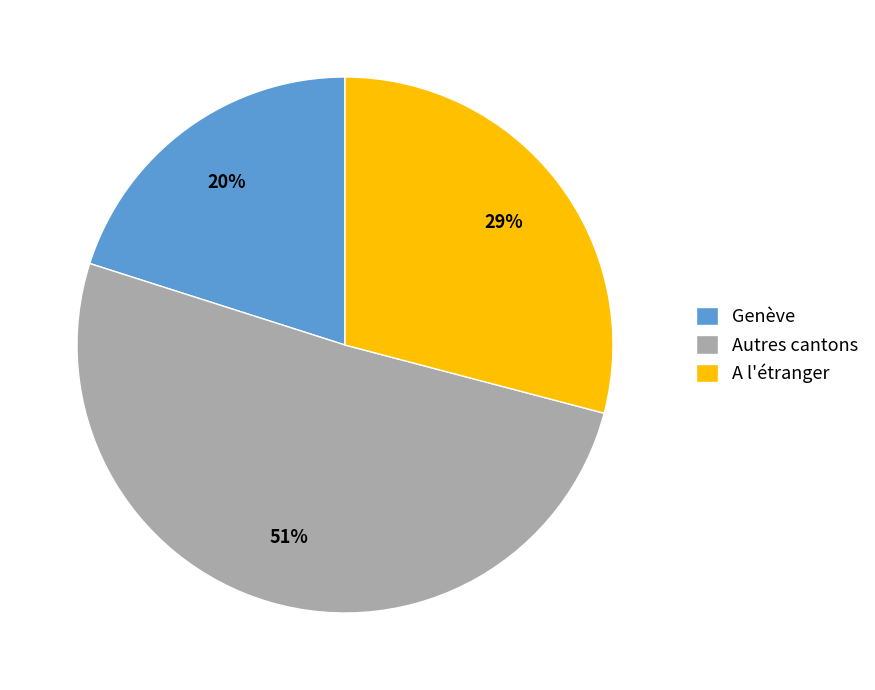

Is it true that A l'étranger is 29% of the pie?

True